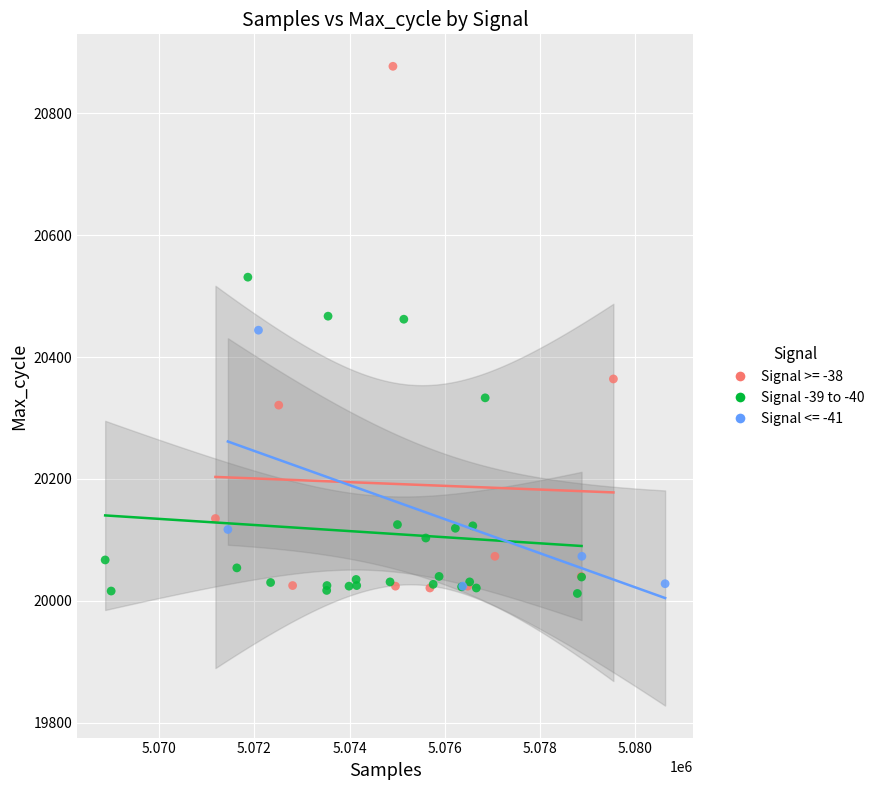

Which series has the widest spread of Y values?

Signal >= -38